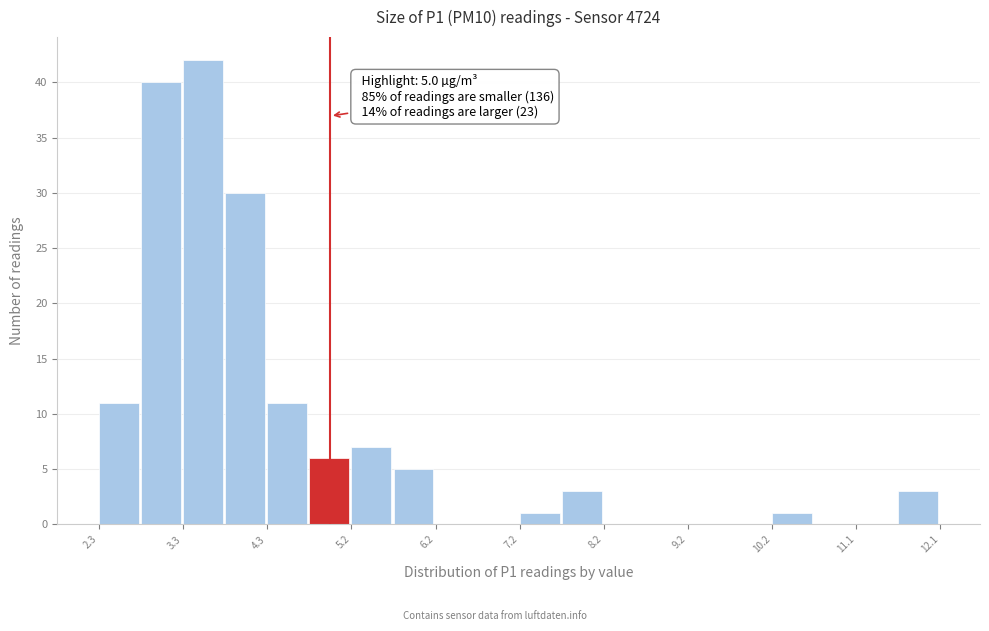

Which range on the x-axis has the tallest bar?

3.3 to 3.8